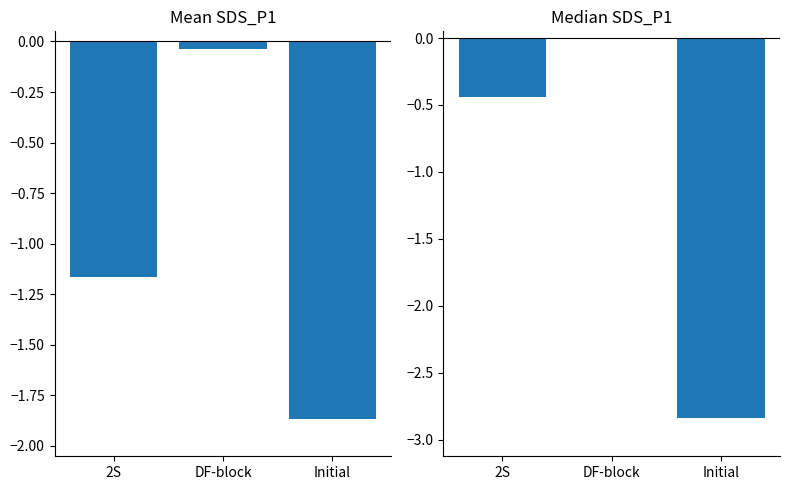

What is the lowest value of the Mean SDS_P1 series?

-1.9